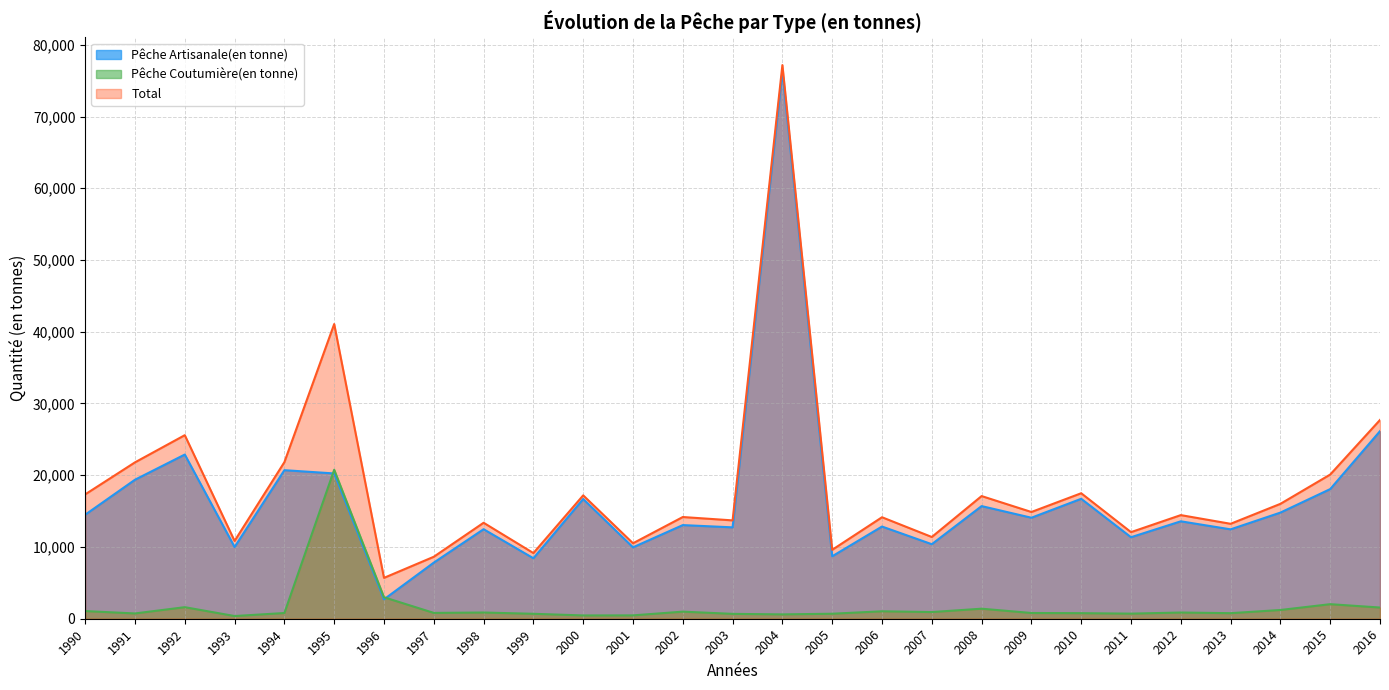

List the series in order of their peak value, highest first.

Total, Pêche Artisanale(en tonne), Pêche Coutumière(en tonne)